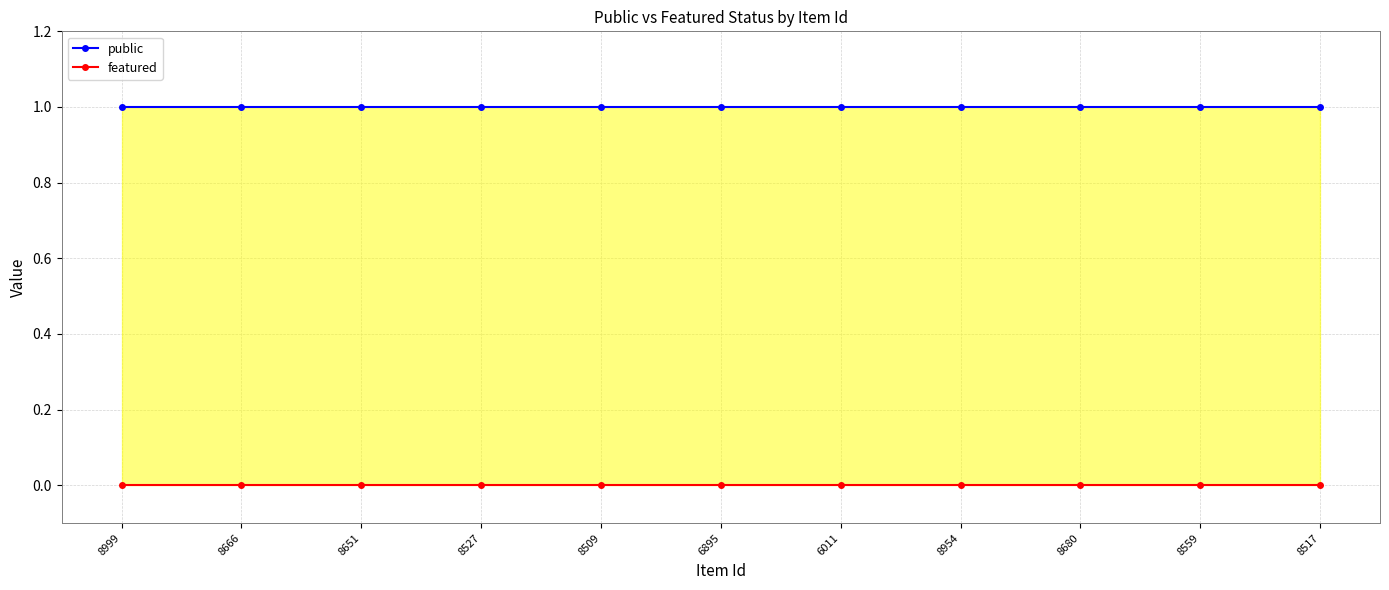

At how many categories does at least one series exceed 0?

11